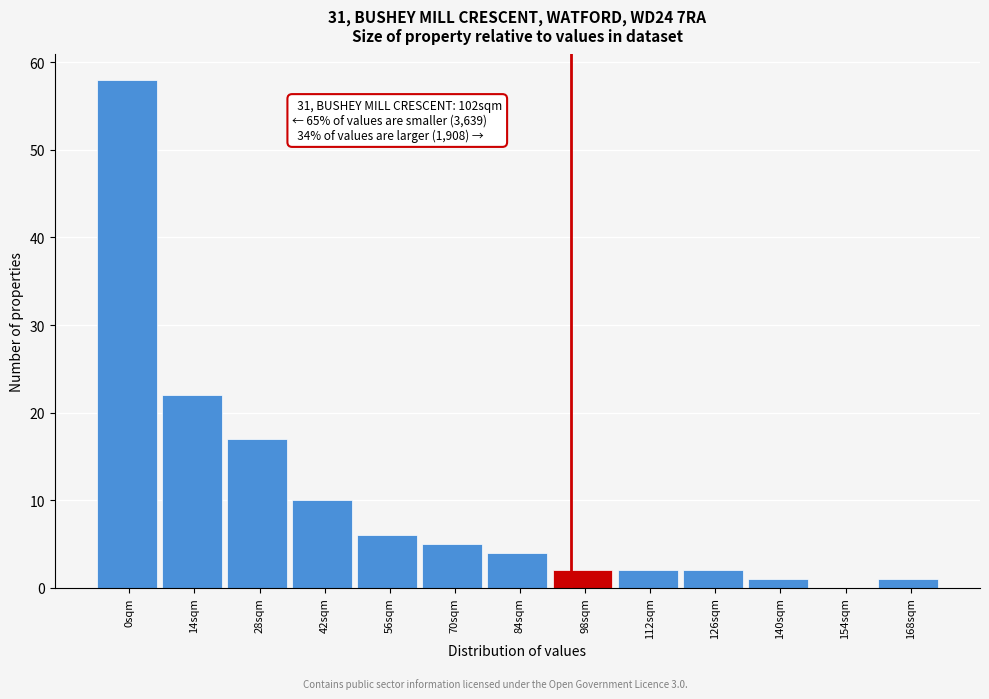

Reading right to left, what are all the values shown in this chart?

168sqm=1	154sqm=0	140sqm=1	126sqm=2	112sqm=2	98sqm=2	84sqm=4	70sqm=5	56sqm=6	42sqm=10	28sqm=17	14sqm=22	0sqm=58